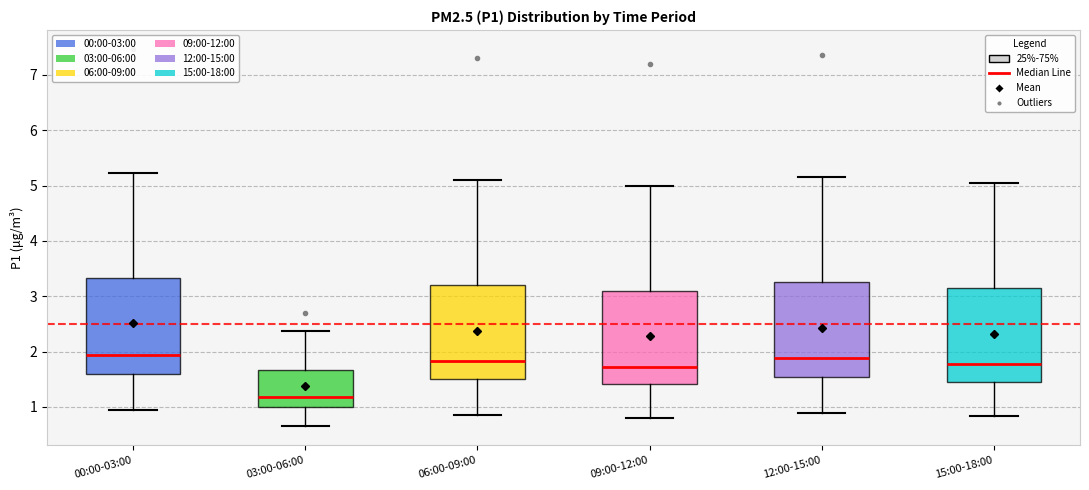

Which box's median line is the lowest?

03:00-06:00